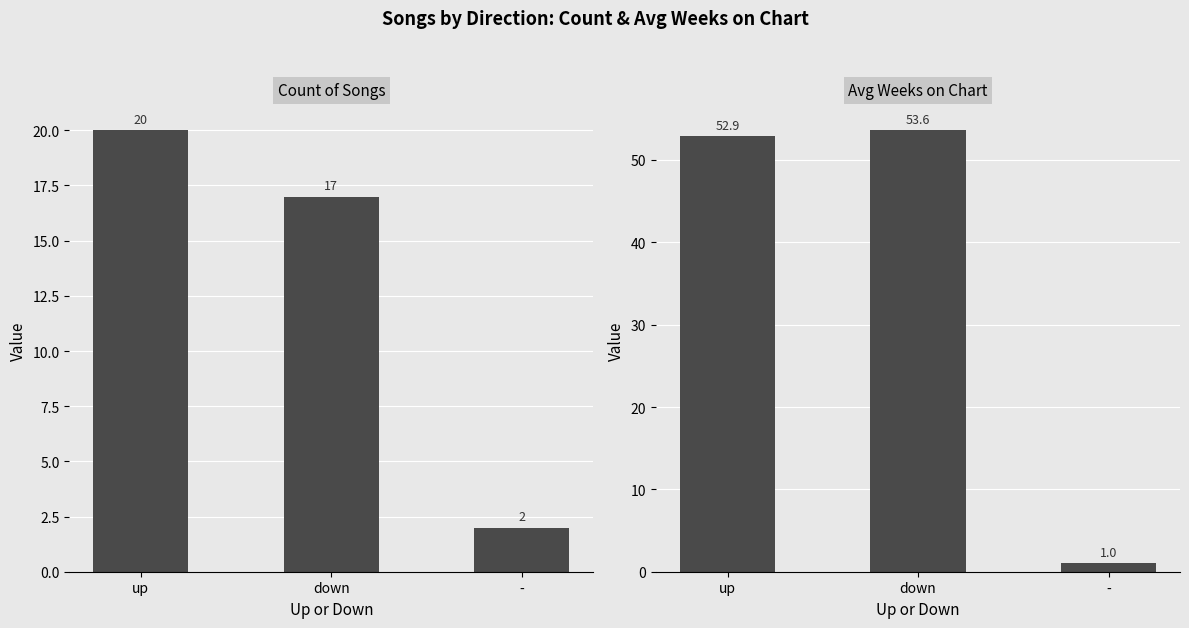

At which category is the sum across all series the highest?

up